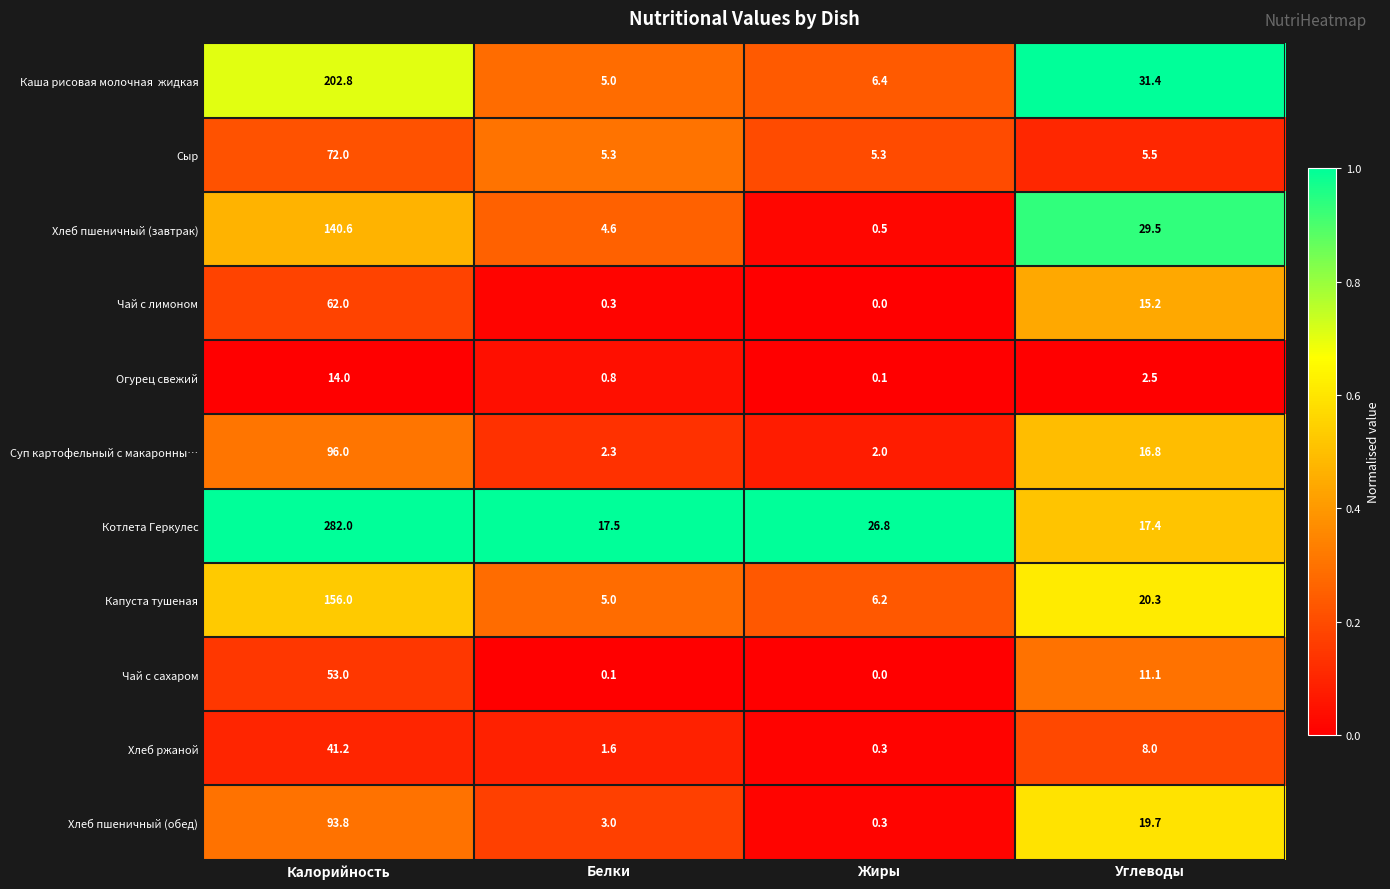

List the labels in order of Хлеб ржаной value, largest first.

Калорийность, Углеводы, Белки, Жиры